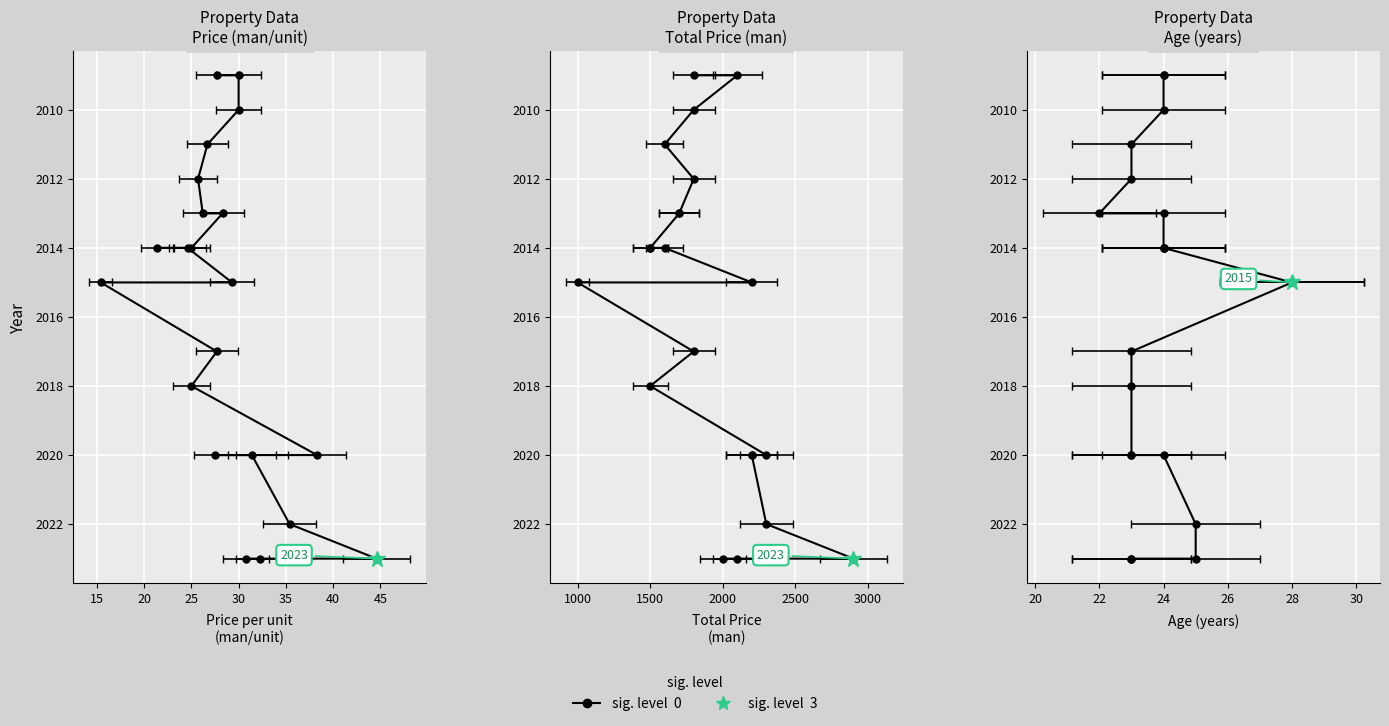

What is the label of the 21st point from the left?

20